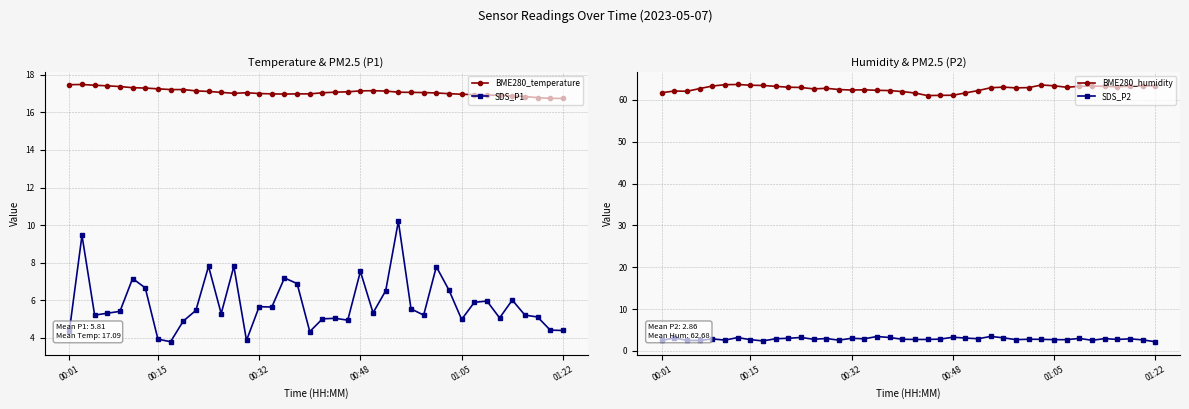

What is the value of the SDS_P2 point at the 16th from the left?

3.0